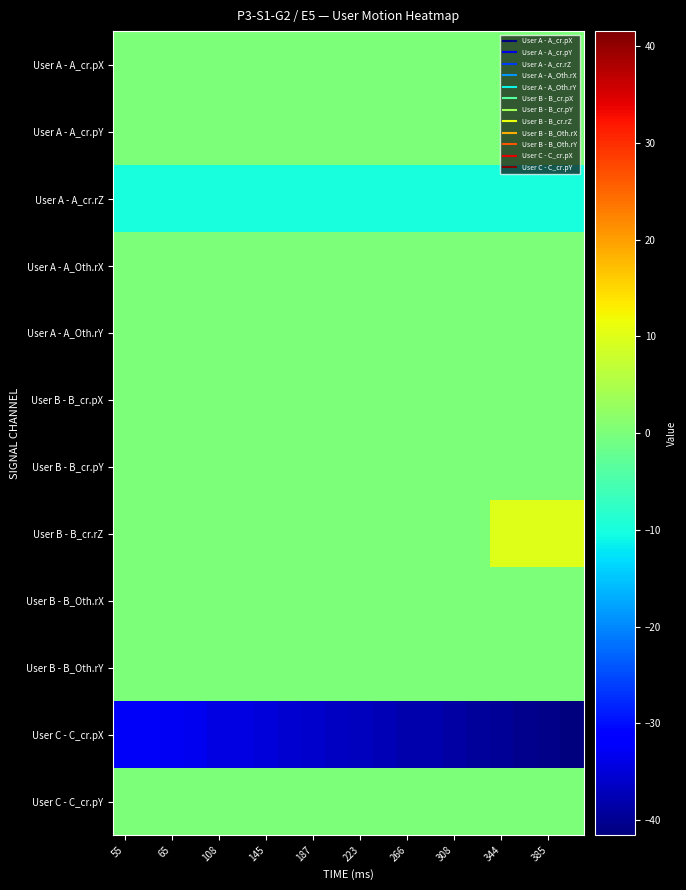

Count the number of categories in the chart.

20